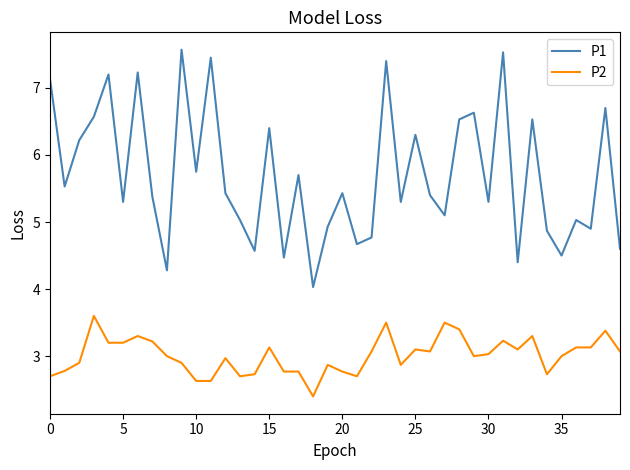

What is the average value of the P2 series?

3.0